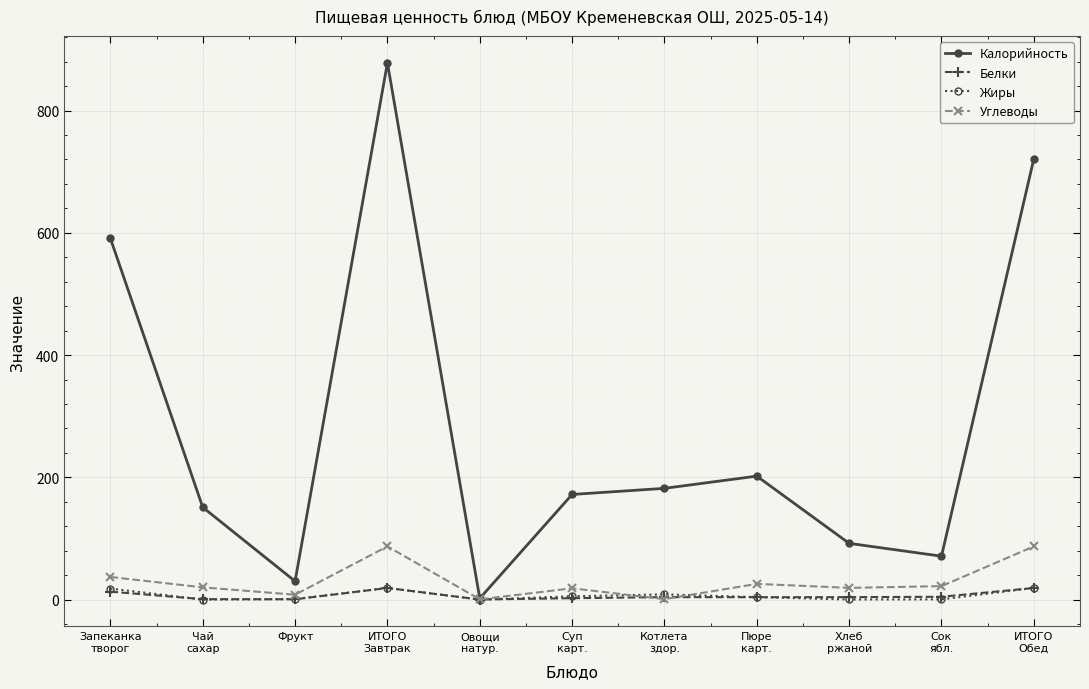

What is the sum of all Углеводы values?

325.5